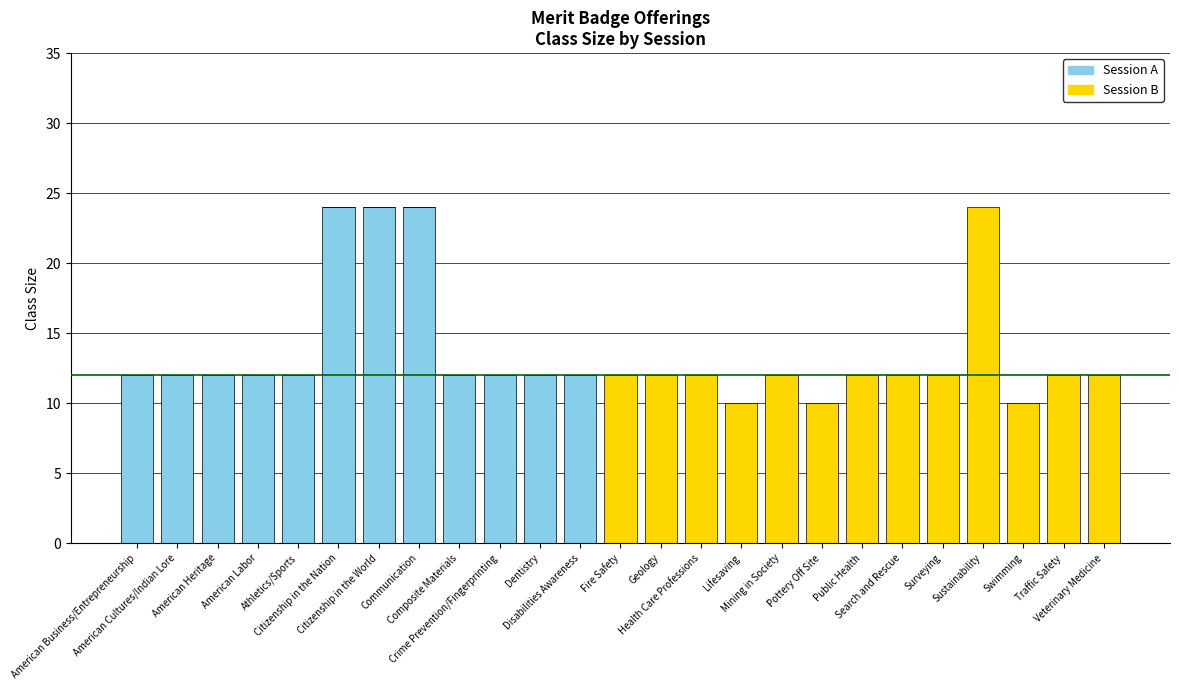

What are all the series names shown in the legend?

Session A, Session B